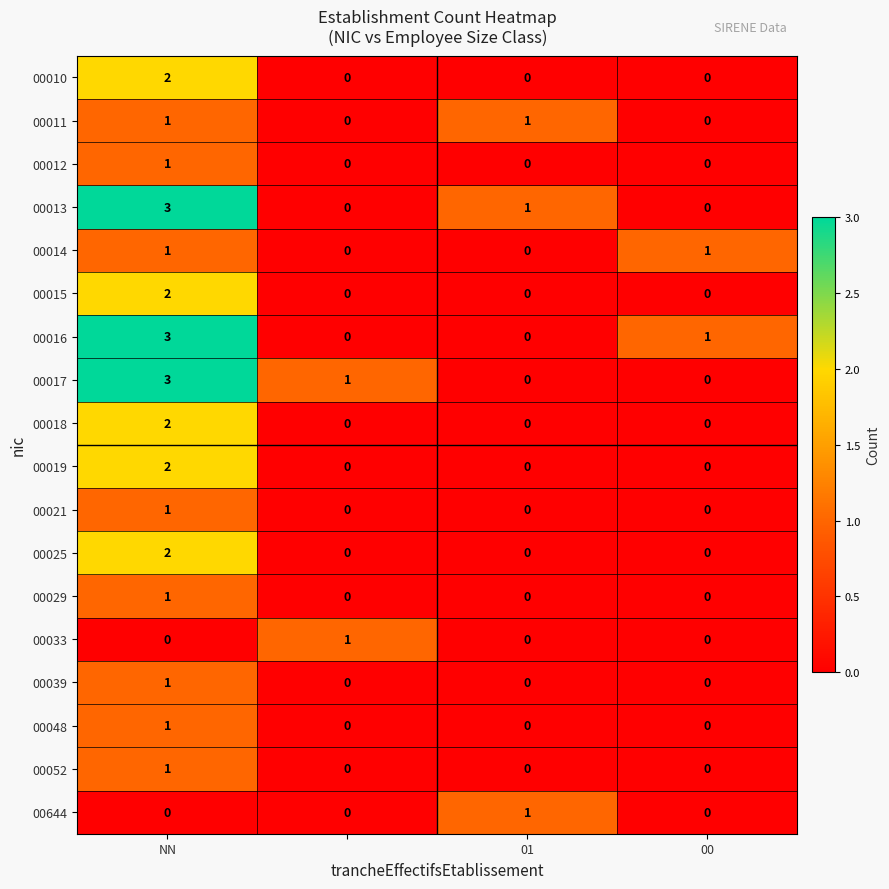

Count the 00052 values in the range 0 to 1.

4